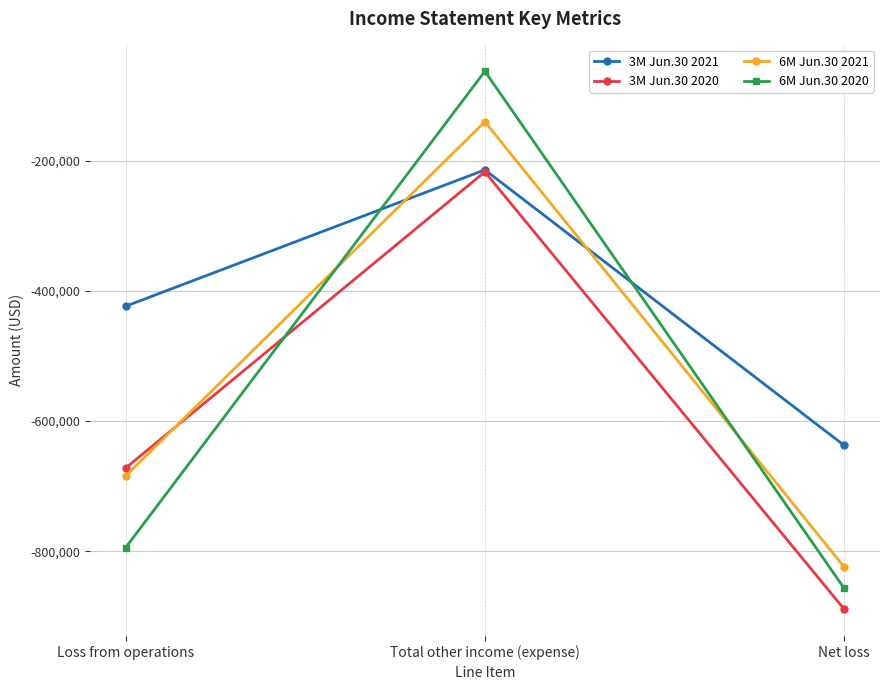

At which label does 3M Jun.30 2021 first exceed -423427?

Total other income (expense)